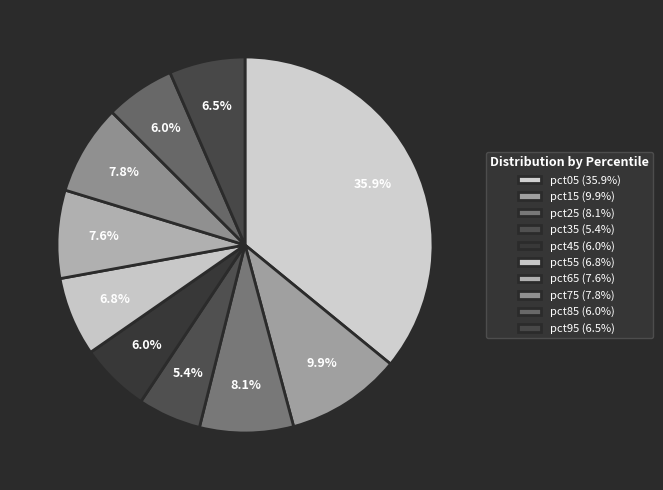

Count the number of slices in the pie.

10